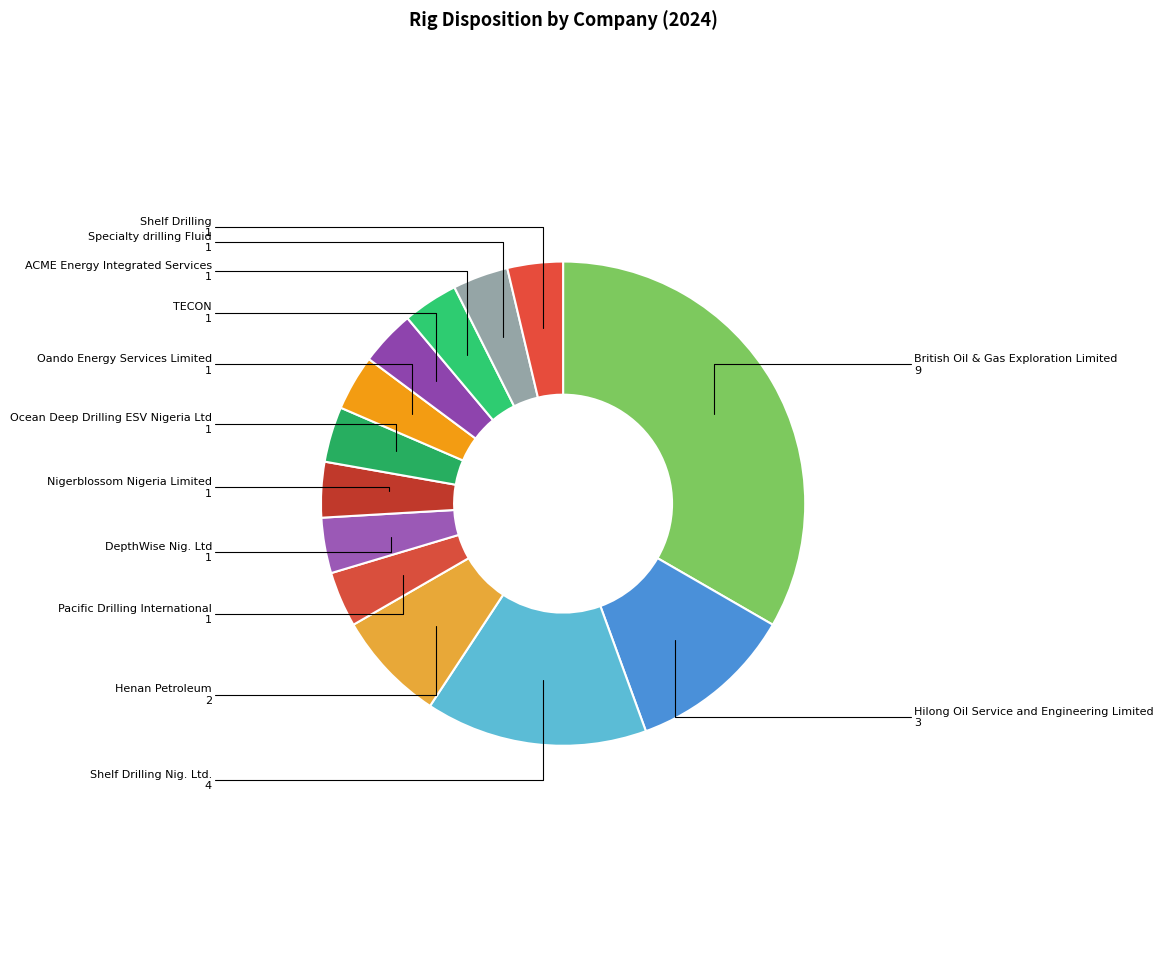

Is the sum of DepthWise Nig. Ltd and Nigerblossom Nigeria Limited greater than half?

No